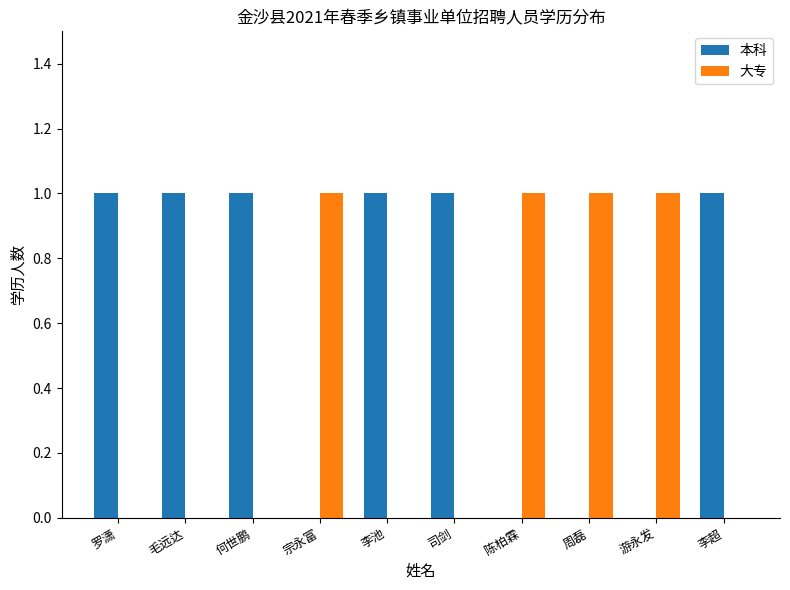

Is it true that 大专 equals 0 at 李池?

True